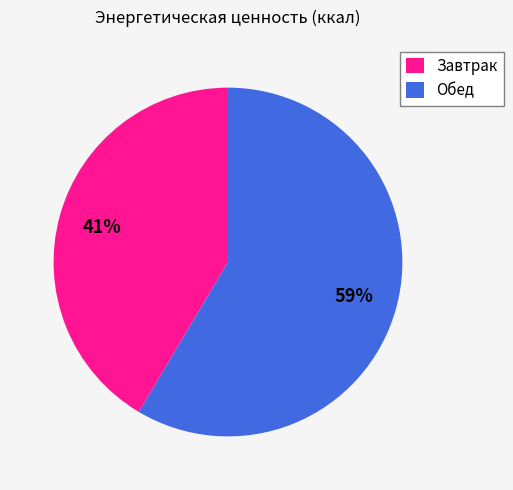

The Обед slice represents 59% of the pie. True or false?

True